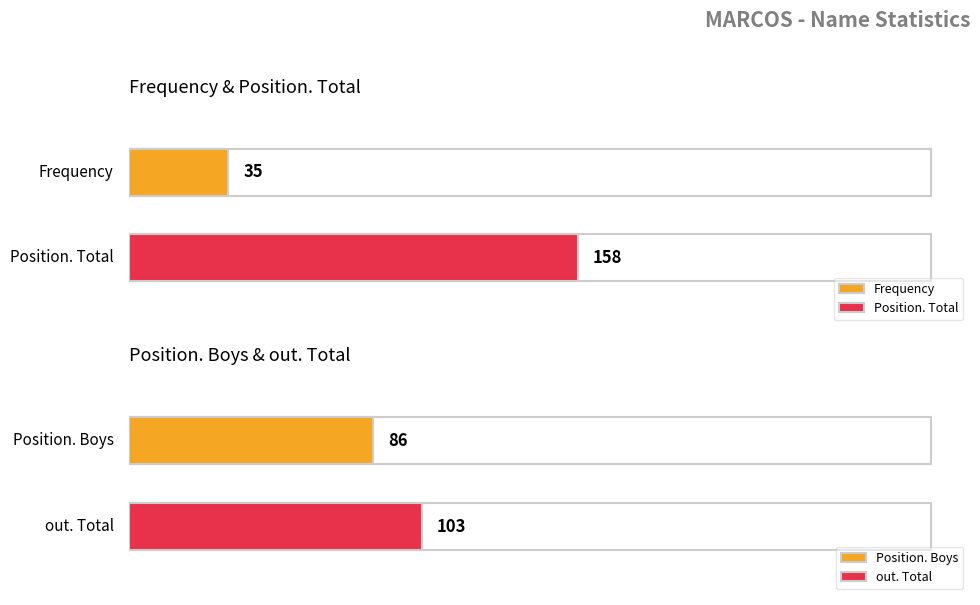

Does the chart contain any negative values?

No